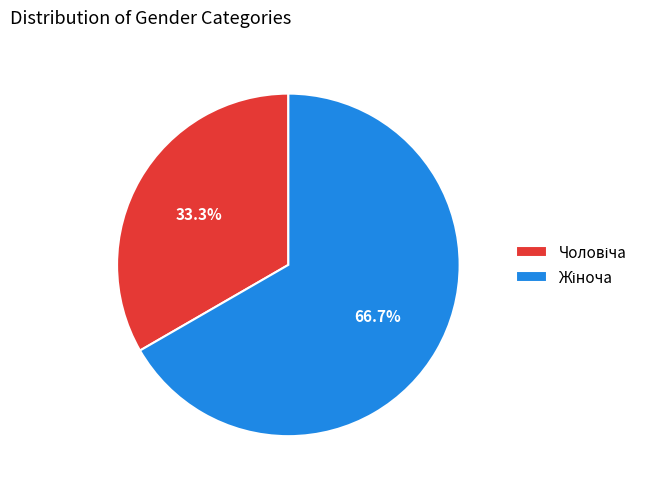

Is there any slice that represents more than half of the pie?

Yes